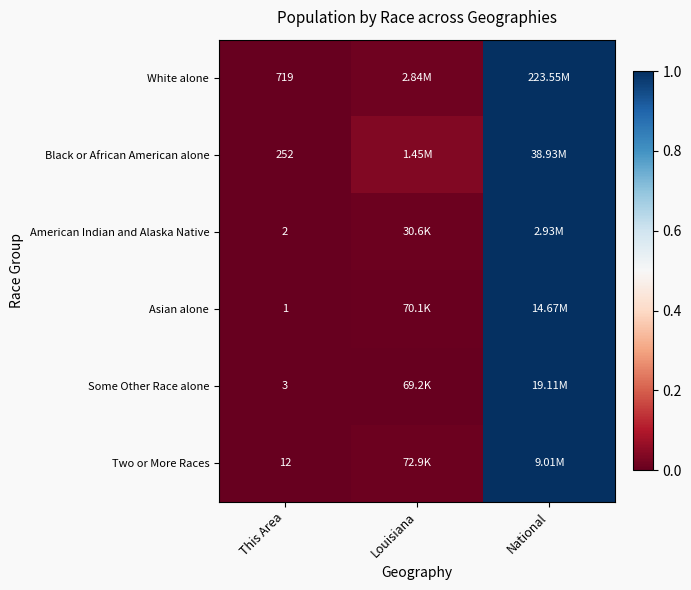

Is the value of Black or African American alone at This Area greater than the value of Asian alone at This Area?

Yes